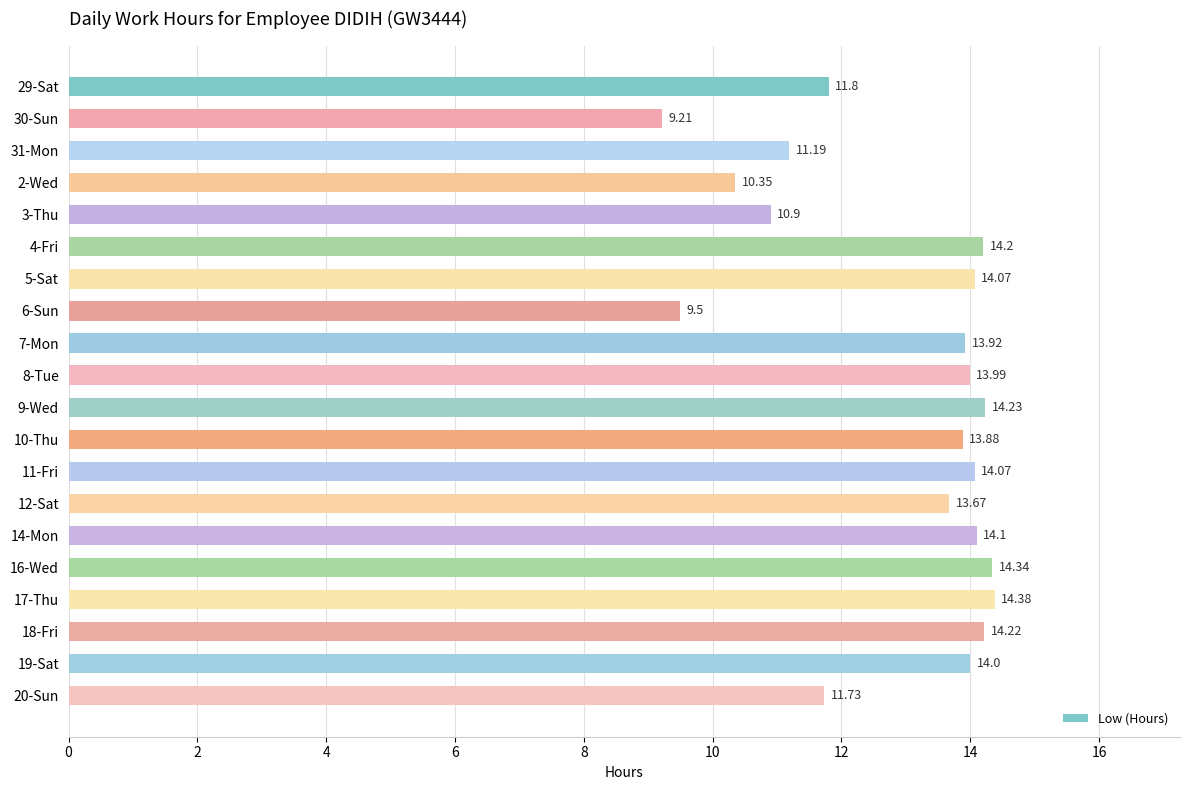

What is the average value?

12.9